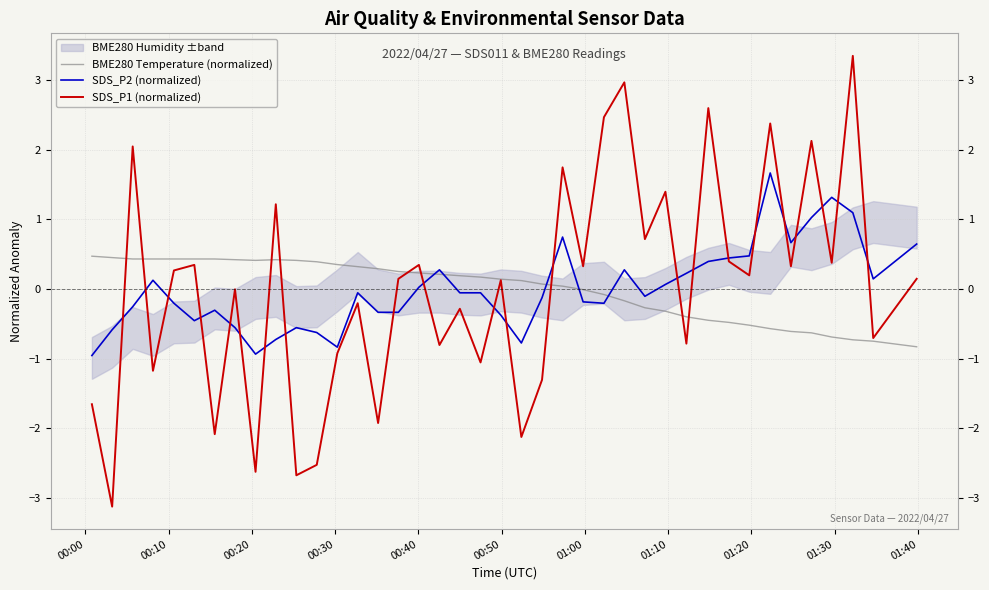

What is the highest value of the BME280 Temperature (normalized) series?

0.5